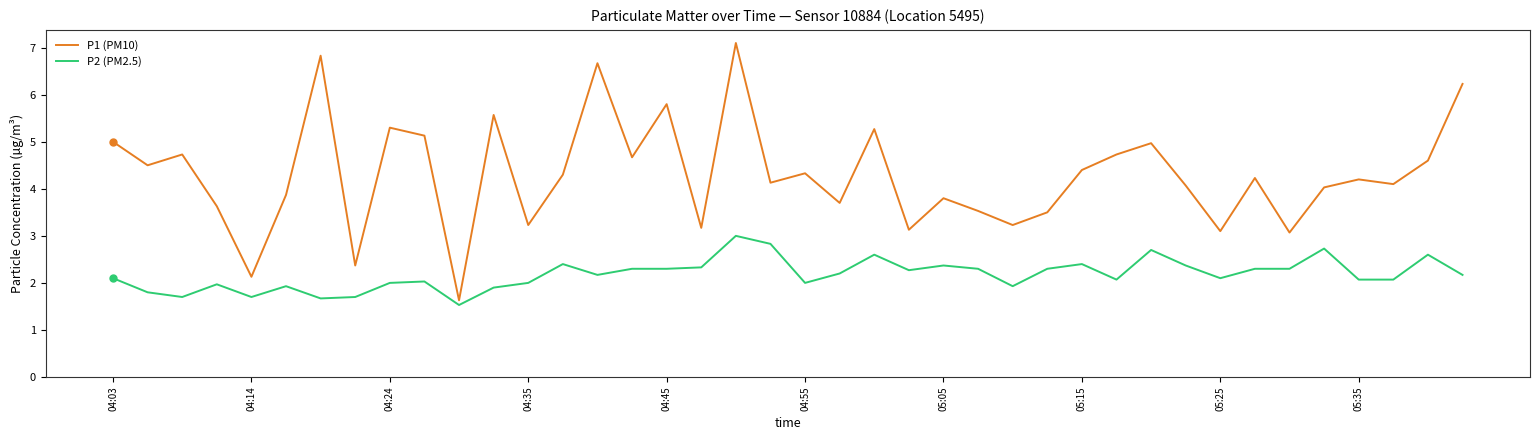

What is the difference between the maximum and minimum values in the P2 (PM2.5) series?

1.5